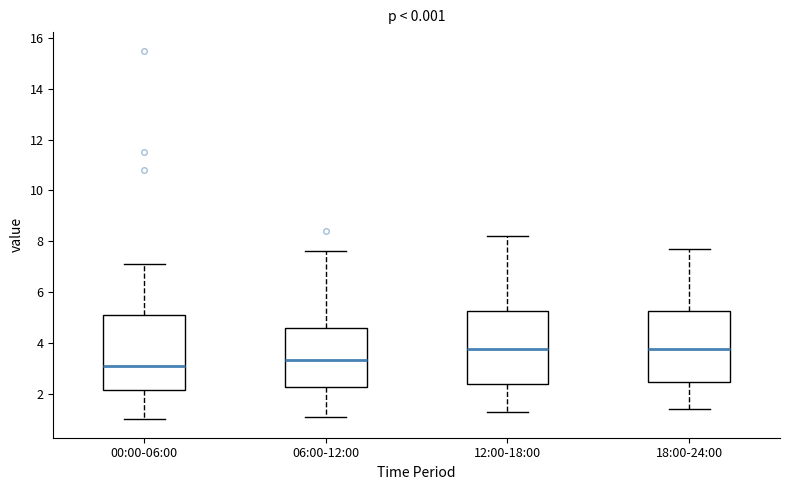

Which box's median line is the lowest?

00:00-06:00